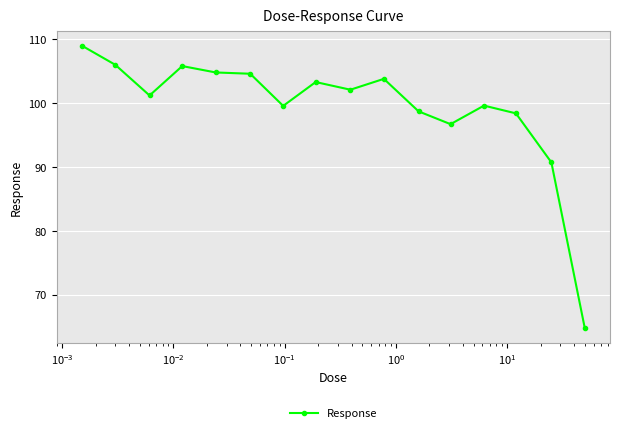

What is the value of the 4th point from the left?

105.8